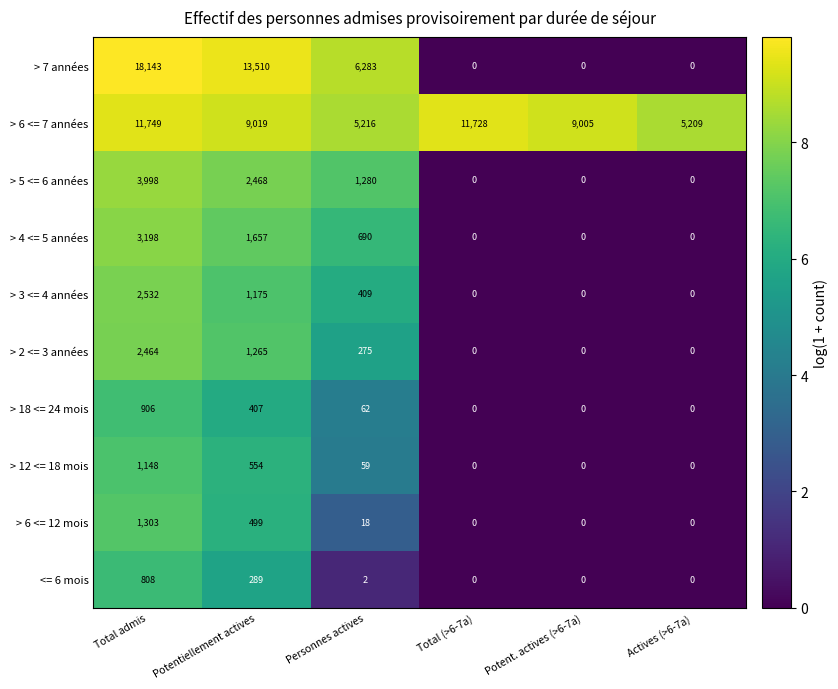

What is the difference between the maximum and second lowest values in the > 7 années series?

18143